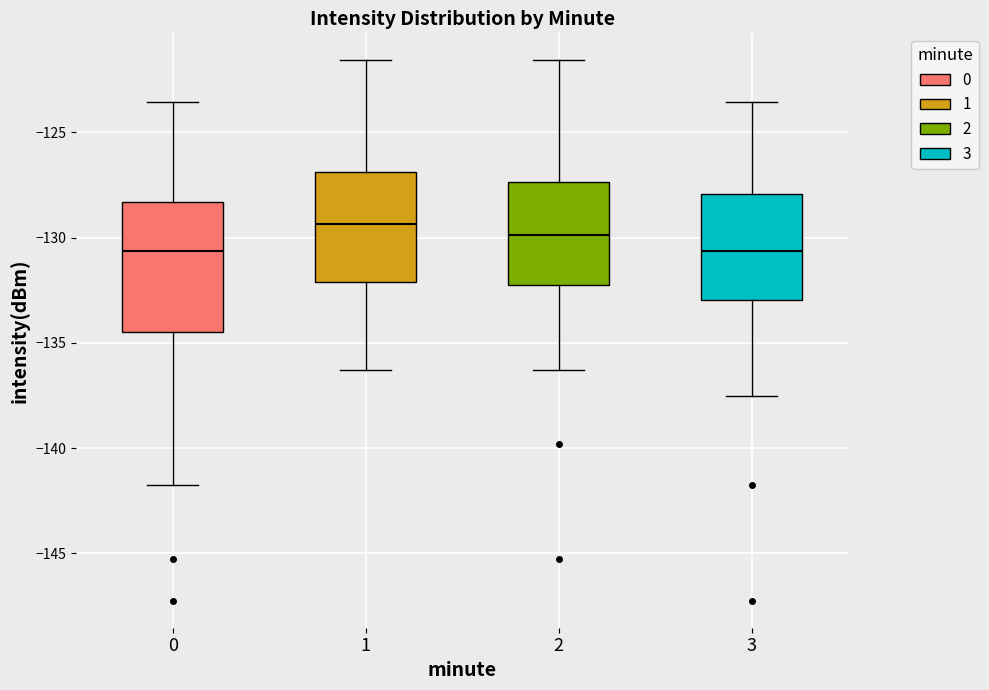

Reading left to right, read every box against the y-axis: the position of its median line, the range the box covers, and the ends of its whiskers. The values are not printed on the chart, so give them approximately, as read against the axis.

0: median -130.5, box -134.5 to -128.5, whiskers -142.0 to -123.5
1: median -129.5, box -132.0 to -127.0, whiskers -136.5 to -121.5
2: median -130.0, box -132.5 to -127.5, whiskers -136.5 to -121.5
3: median -130.5, box -133.0 to -128.0, whiskers -137.5 to -123.5